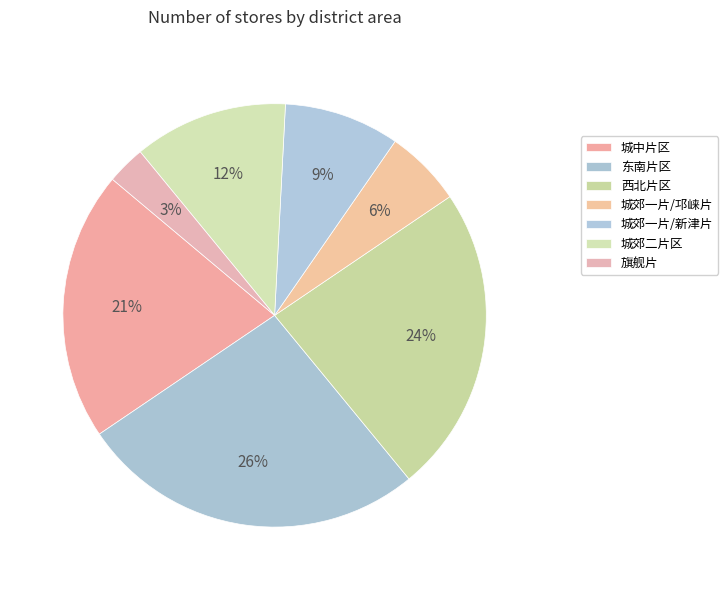

Combined, do 西北片区 and 东南片区 account for over 50%?

No